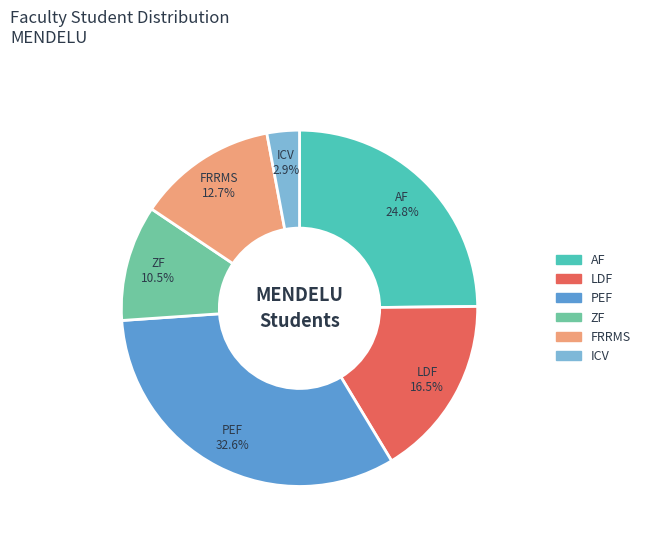

What percentage is the PEF slice, to the nearest percent?

33%